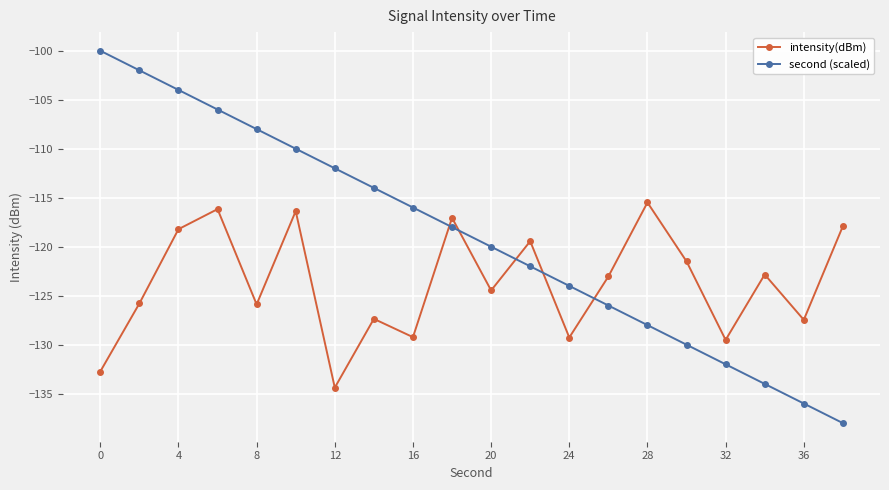

True or false: intensity(dBm) has more than 1 interior local peaks.

True